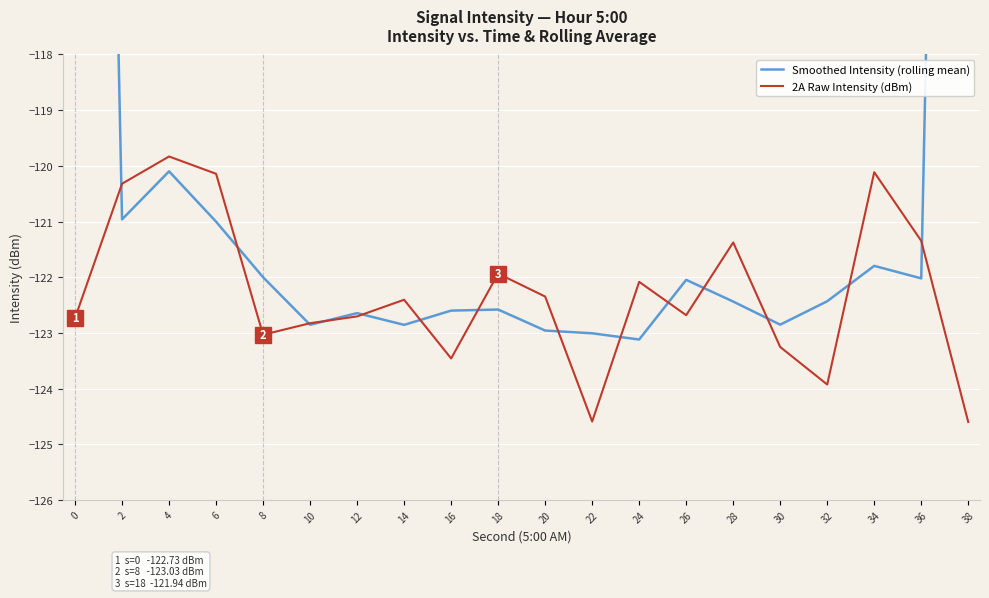

What is the value of the 2A Raw Intensity (dBm) point at the 12th from the left?

-124.6